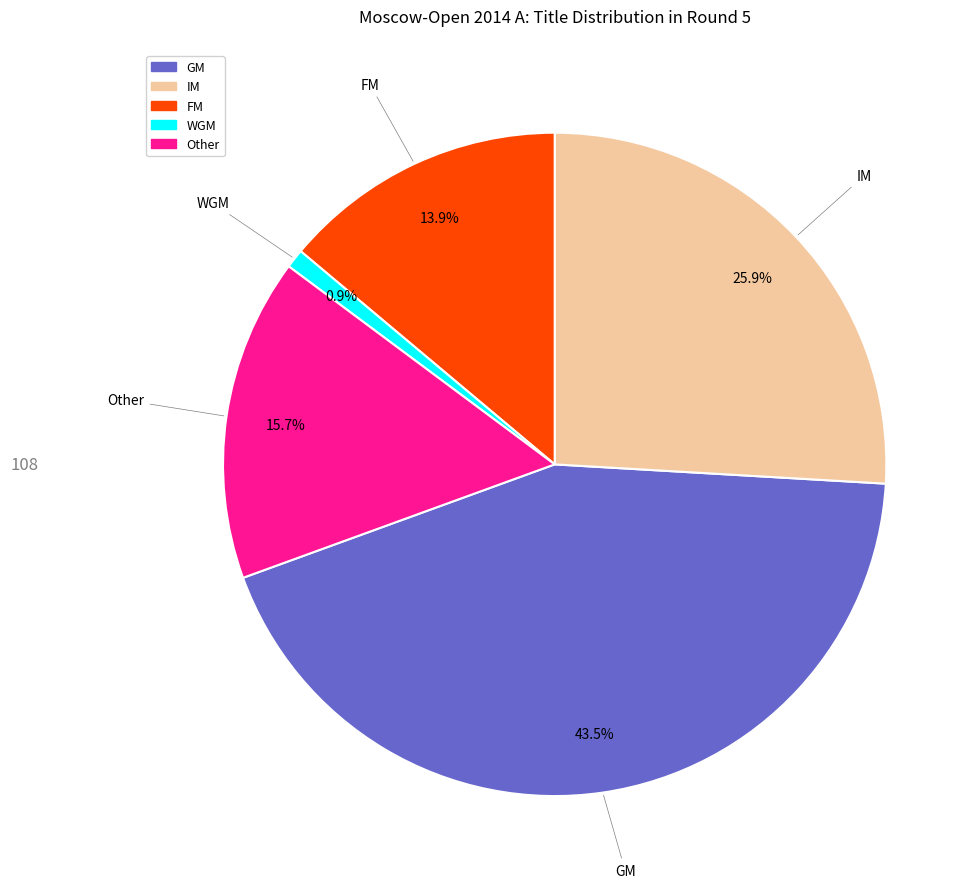

Is Other the majority of the pie?

No